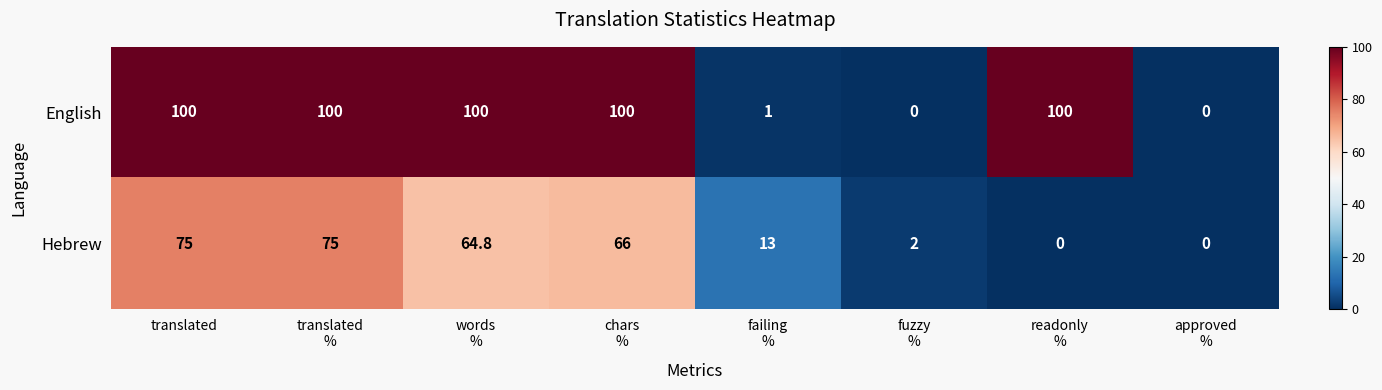

What is the difference between the maximum and minimum values in the Hebrew series?

75.0